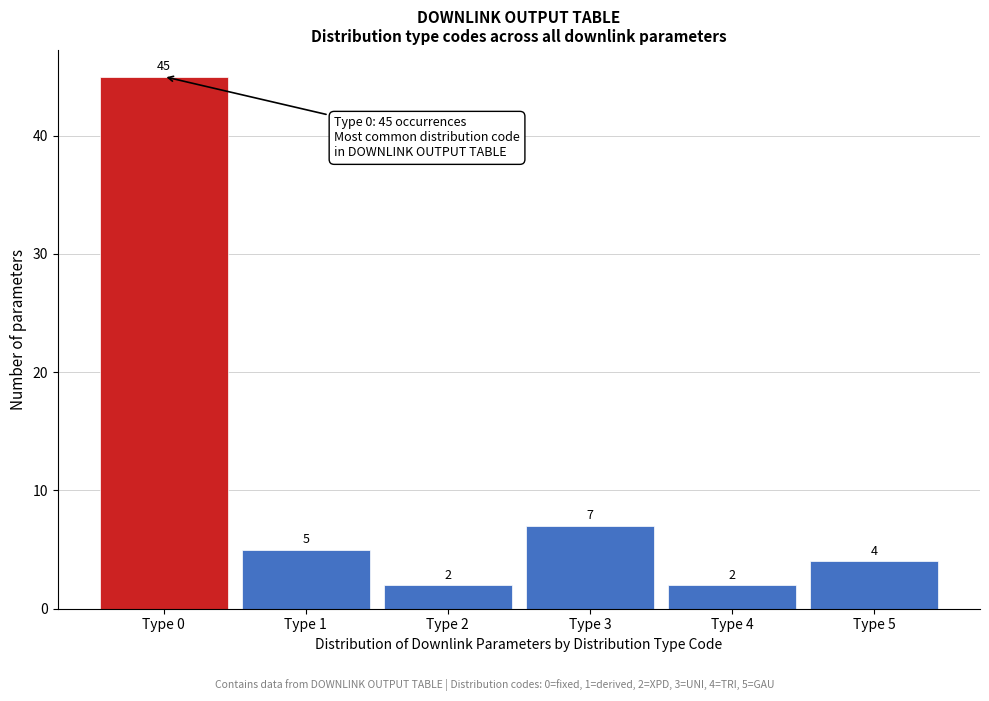

Which range on the x-axis has the tallest bar?

-0.5 to 0.5